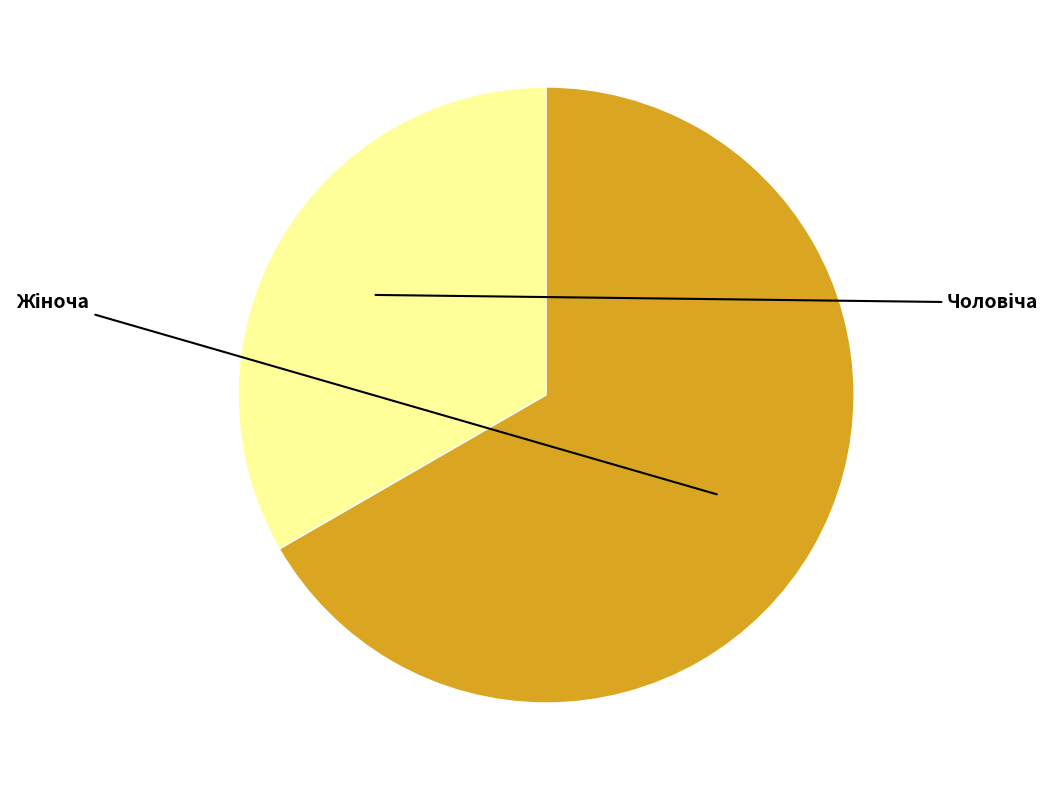

The Чоловіча slice represents 33% of the pie. True or false?

True